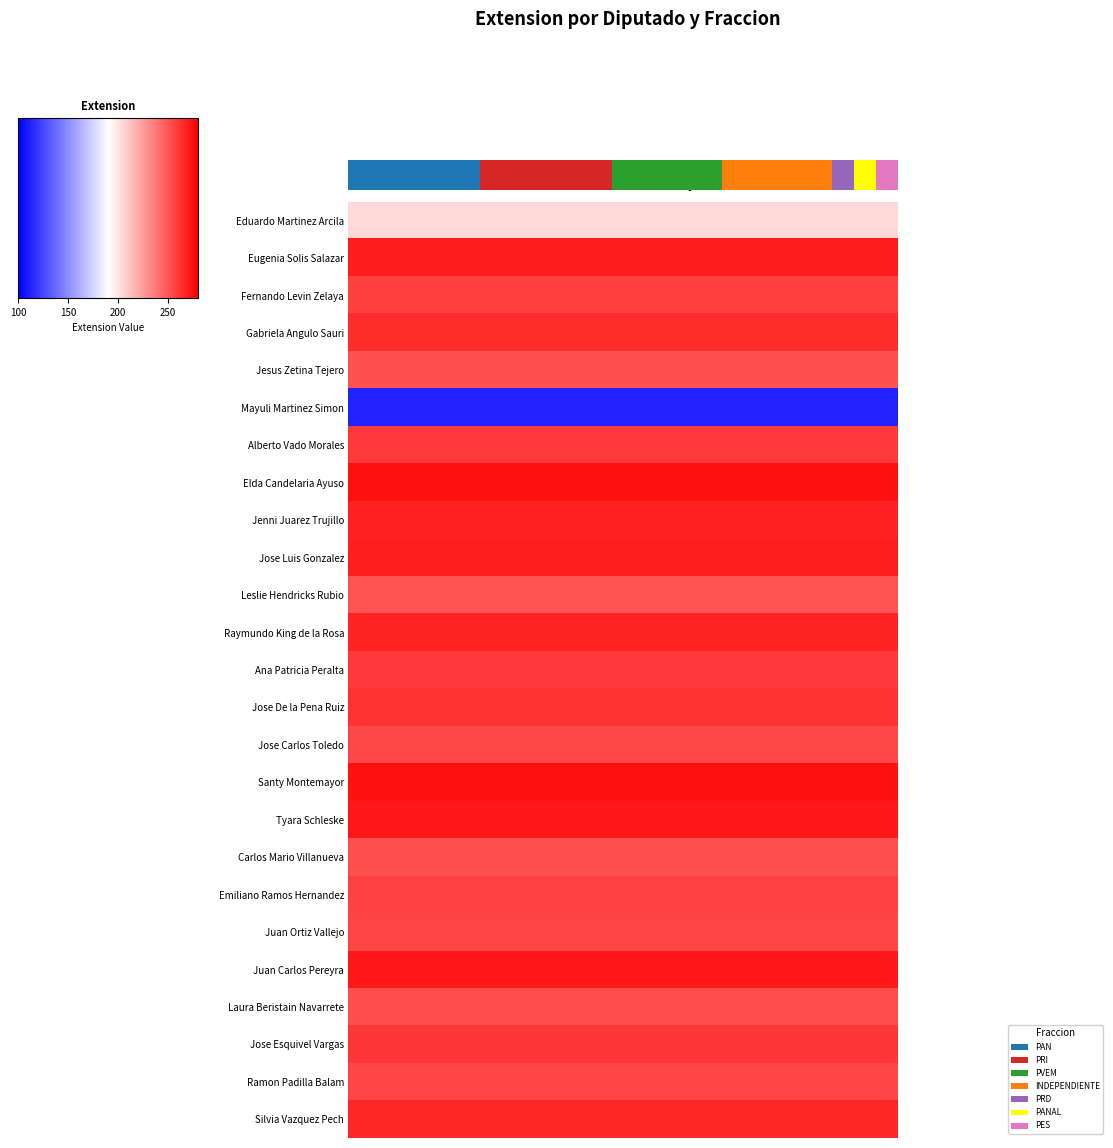

How many categories are shown in the chart?

25